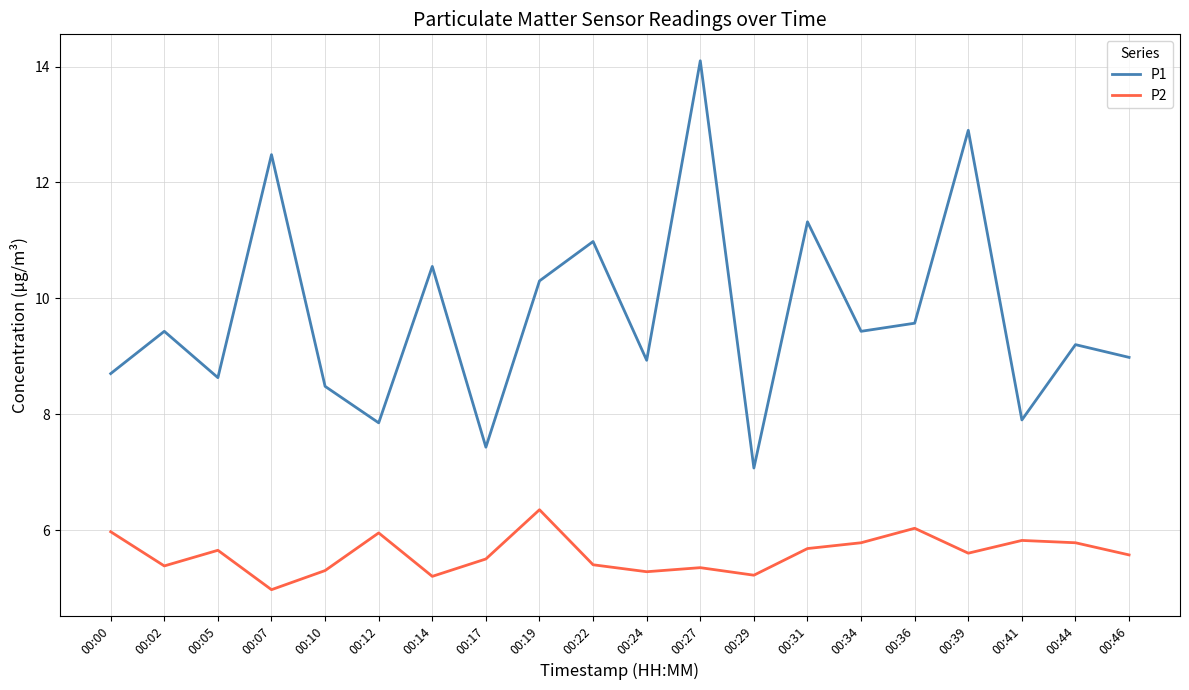

True or false: P2 and P1 intersect in this chart.

False